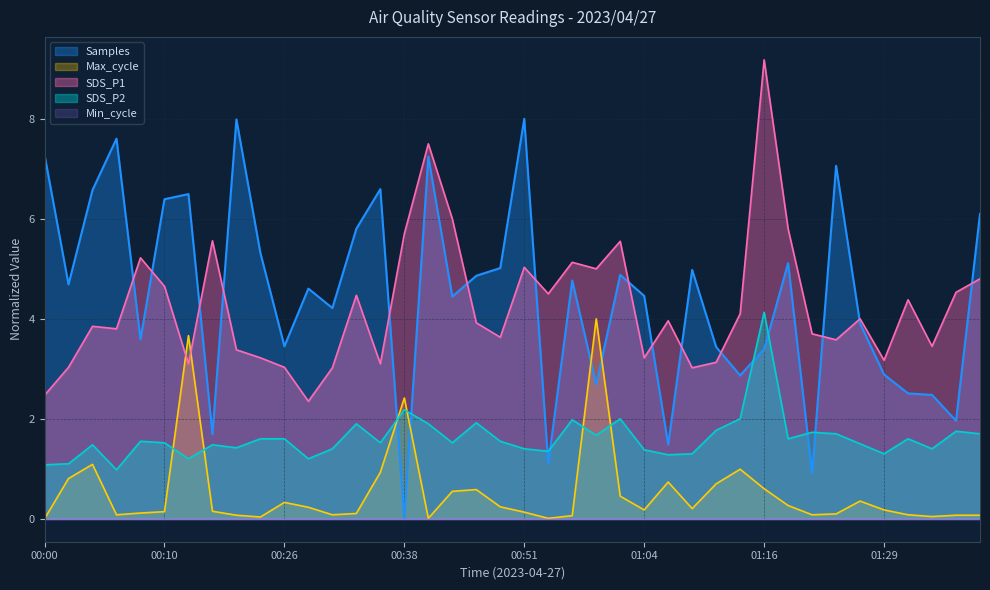

True or false: SDS_P2 has more than 2 points higher than both neighbors.

True